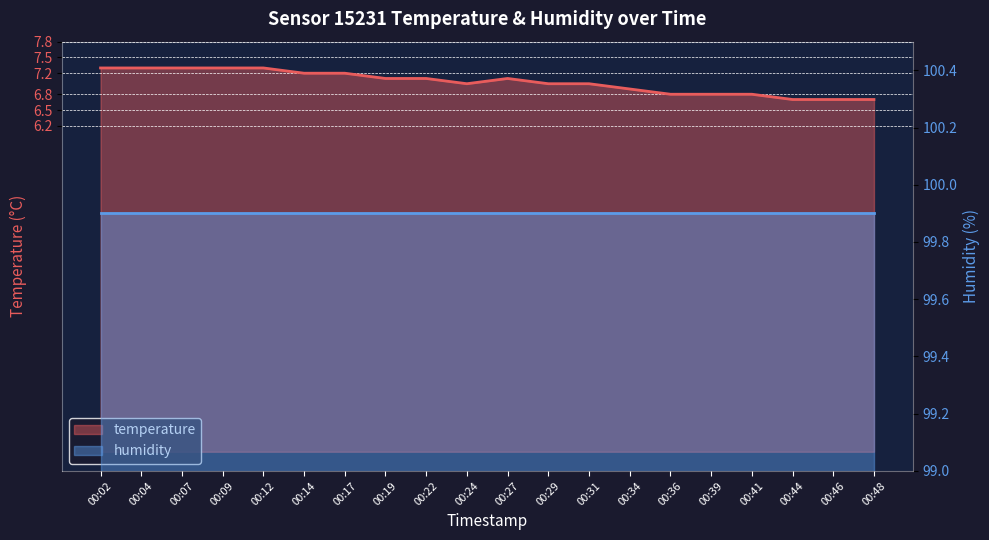

Rank the categories by value from highest to lowest.

00:02, 00:04, 00:07, 00:09, 00:12, 00:14, 00:17, 00:19, 00:22, 00:27, 00:24, 00:29, 00:31, 00:34, 00:36, 00:39, 00:41, 00:44, 00:46, 00:48